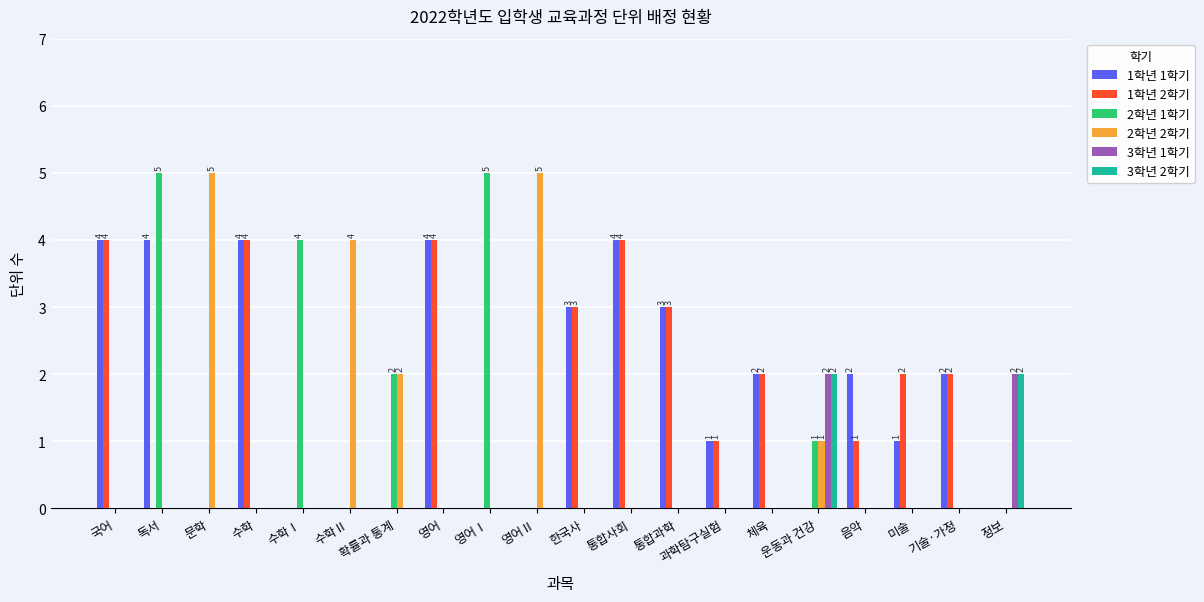

The 1학년 2학기 series shows 1 at 체육. True or false?

False